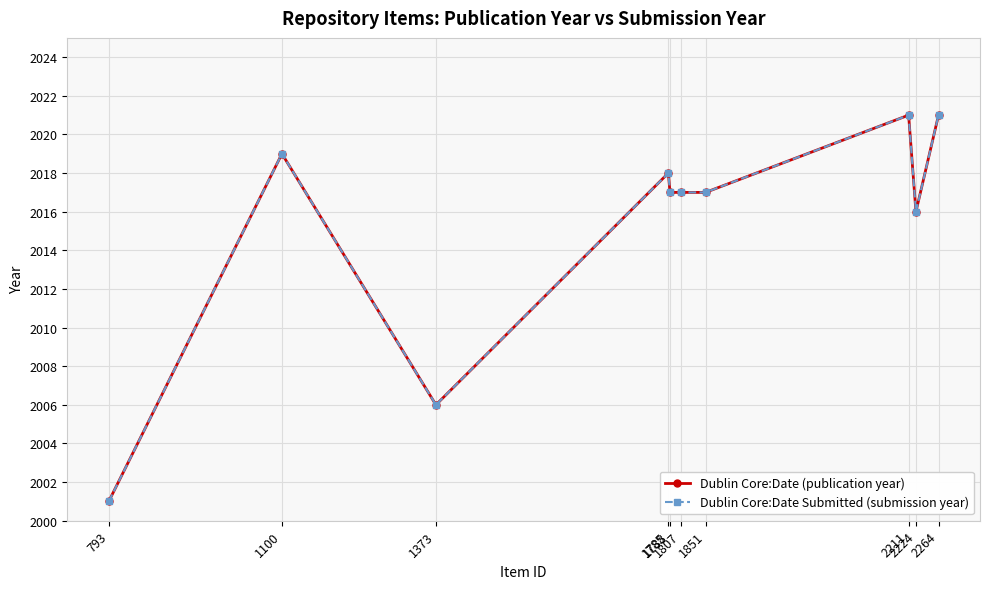

What is the value of the Dublin Core:Date Submitted (submission year) point at the 6th from the left?

2017